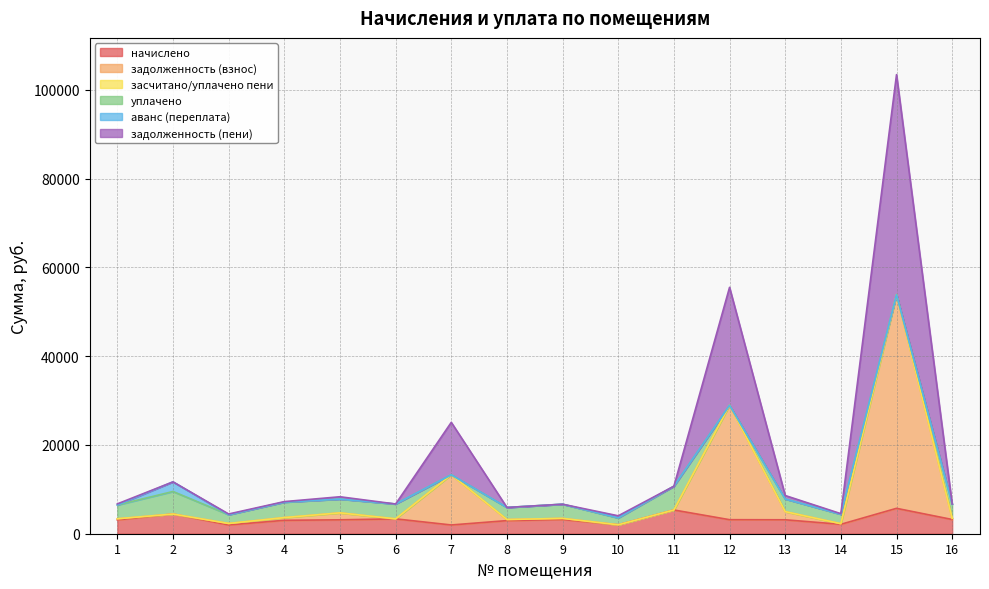

At which category is the sum across all series the highest?

15